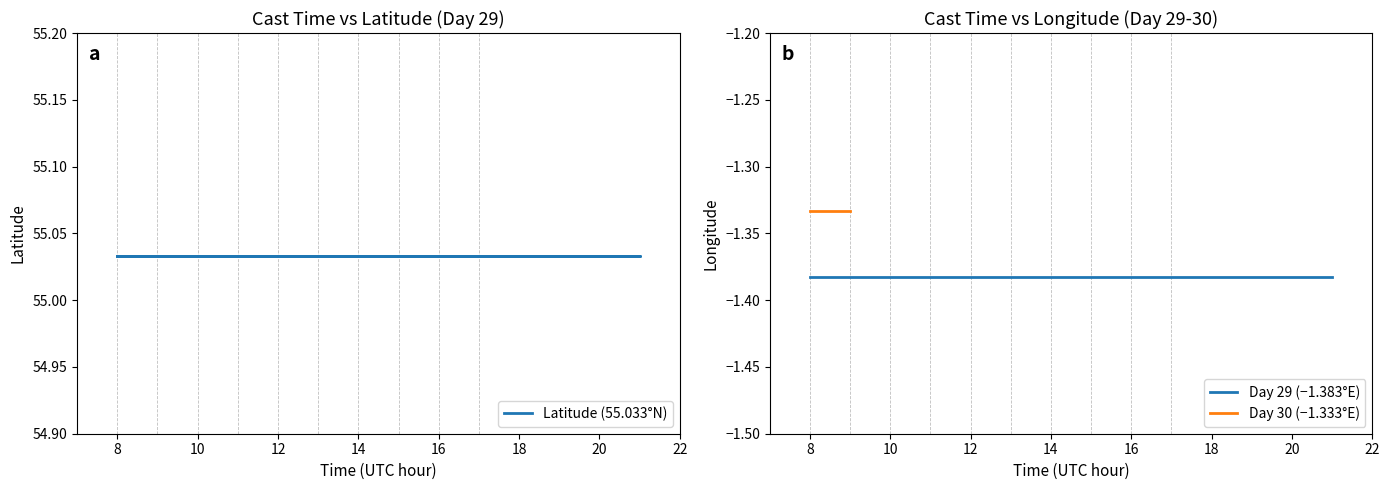

Reading left to right, list all the values displayed in this chart.

LATITUDE: 0=55.0	1=55.0	2=55.0	3=55.0	4=55.0	5=55.0	6=55.0	7=55.0	8=55.0	9=55.0	10=55.0	11=55.0	12=55.0	13=55.0	14=55.0	15=55.0
LONGITUDE: 0=-1.4	1=-1.4	2=-1.4	3=-1.4	4=-1.4	5=-1.4	6=-1.4	7=-1.4	8=-1.4	9=-1.4	10=-1.4	11=-1.4	12=-1.4	13=-1.4	14=-1.3	15=-1.3